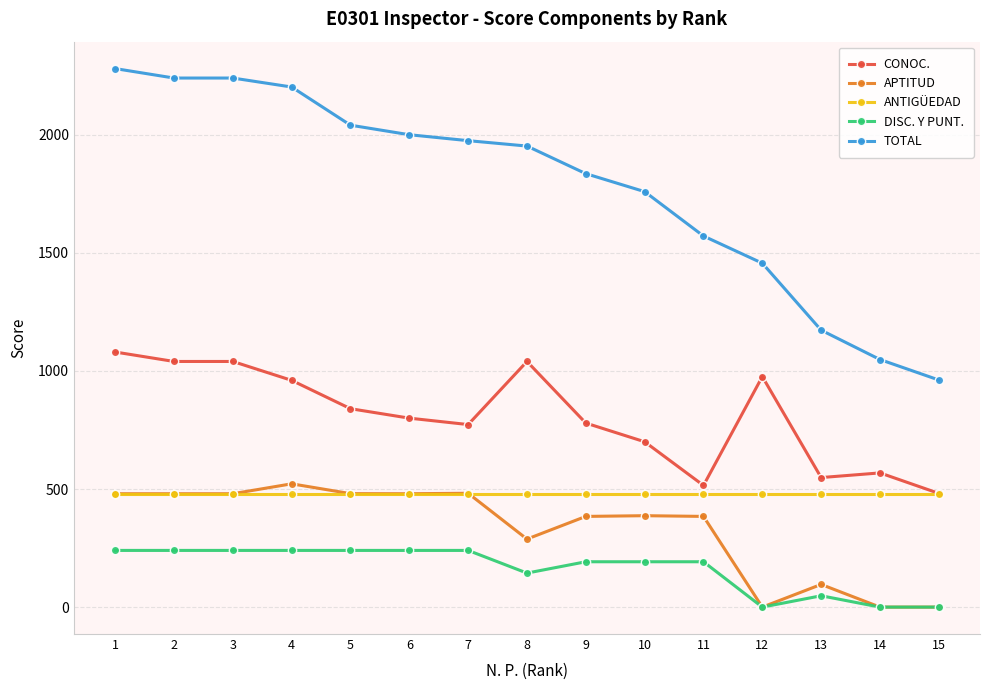

What is the greatest value displayed?

2280.0